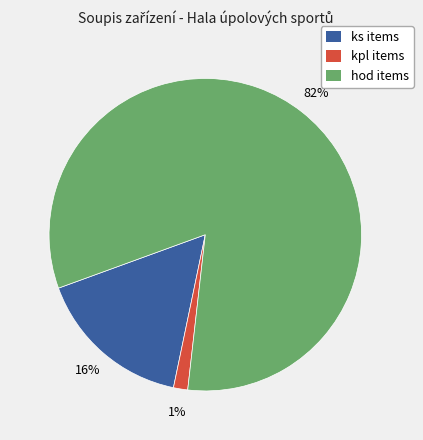

Does any single category account for the majority?

Yes